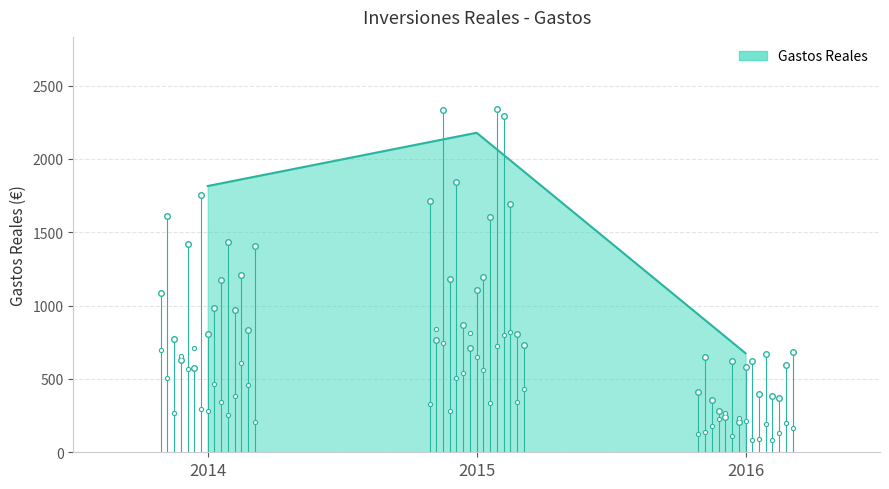

Does the chart have visible grid lines?

Yes